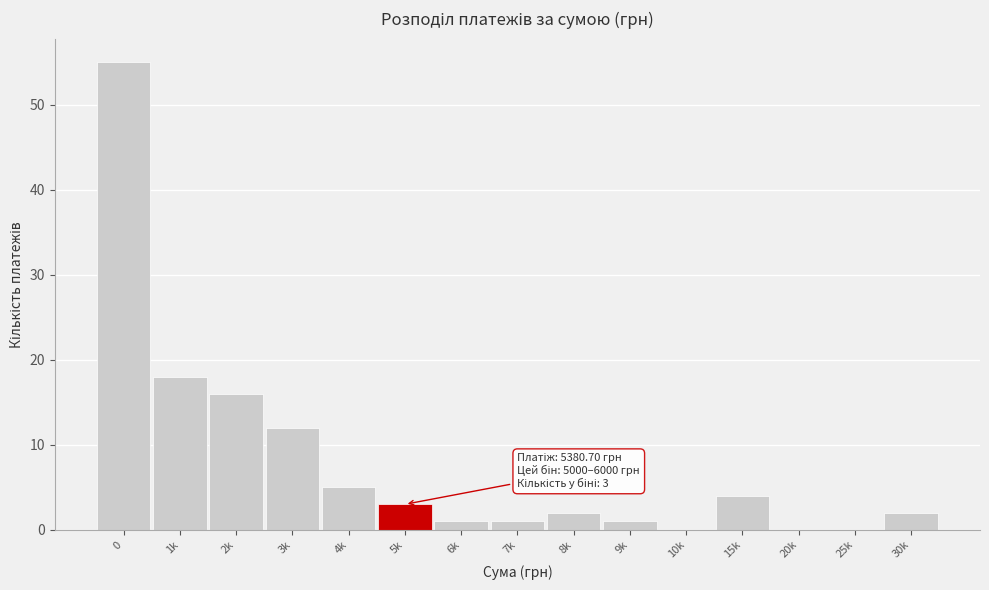

Reading right to left, transcribe all the data shown in this chart.

30k=2	25k=0	20k=0	15k=4	10k=0	9k=1	8k=2	7k=1	6k=1	5k=3	4k=5	3k=12	2k=16	1k=18	0=55